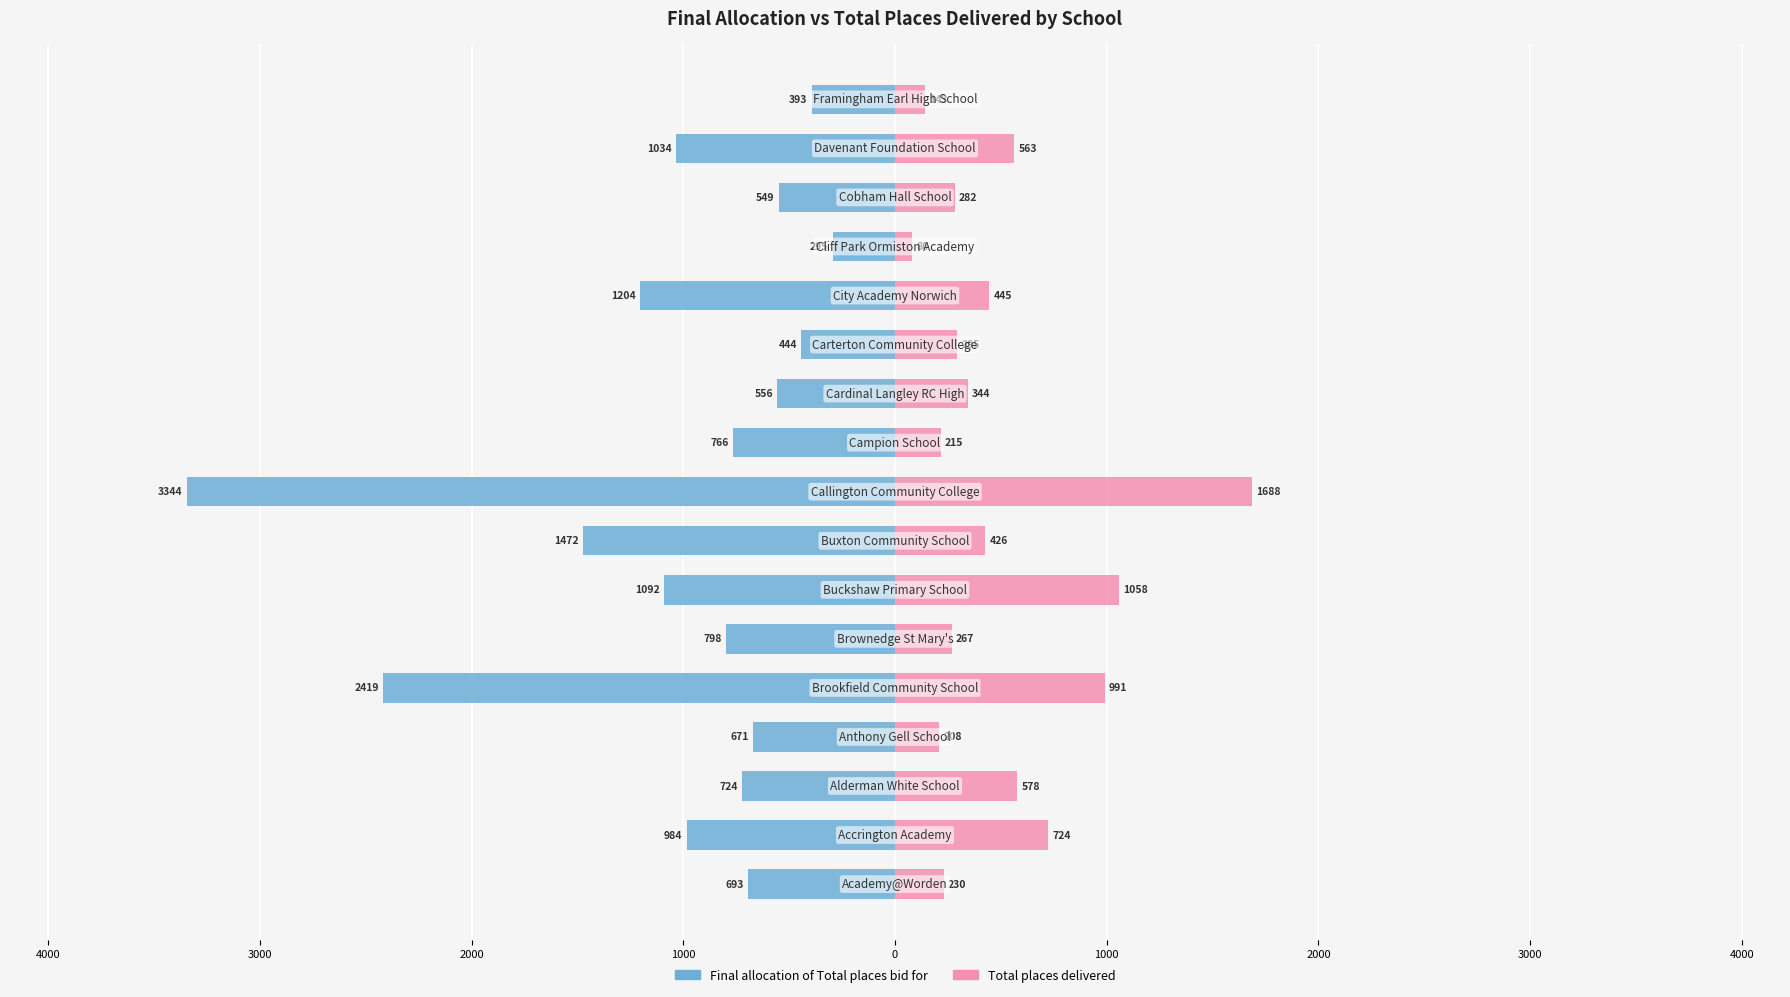

What is the difference between the Final allocation of Total places bid for values at 2000 and 3000?

53